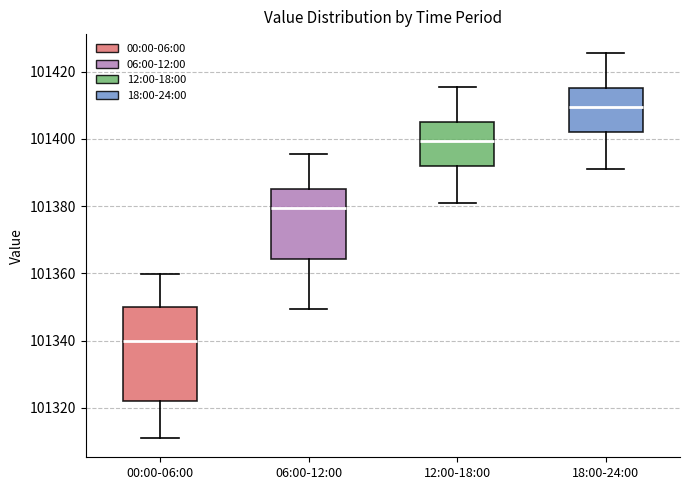

Where is the upper edge of the box for 00:00-06:00 on the y-axis? The values are not printed on the chart, so give them approximately, as read against the axis.

101350